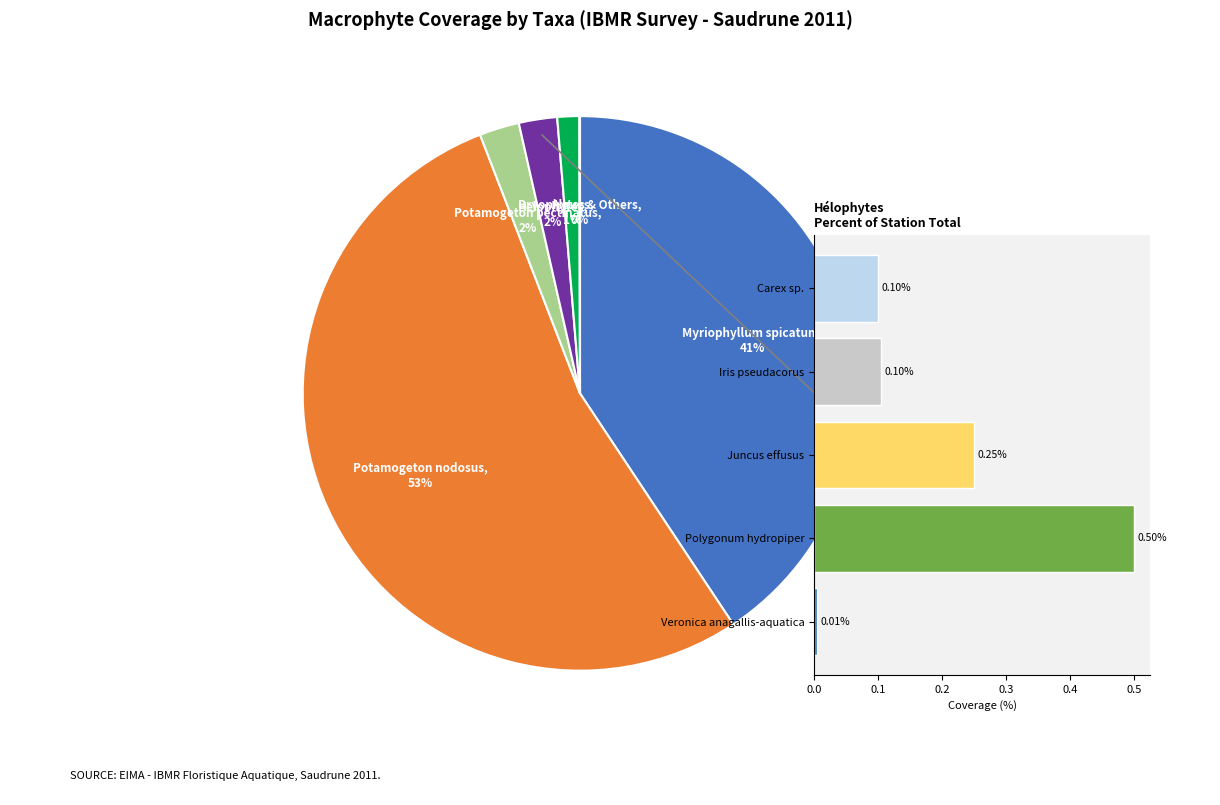

Is the sum of Potamogeton nodosus and Polygonum hydropiper greater than half?

Yes